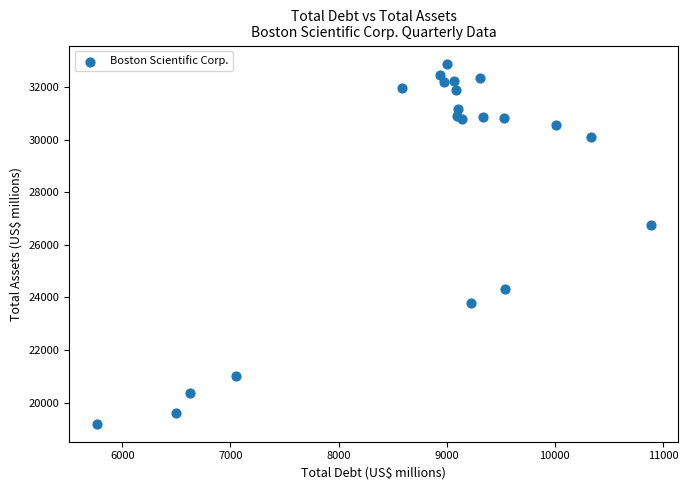

What Y value in the scatter plot is closest to 26047?

26756